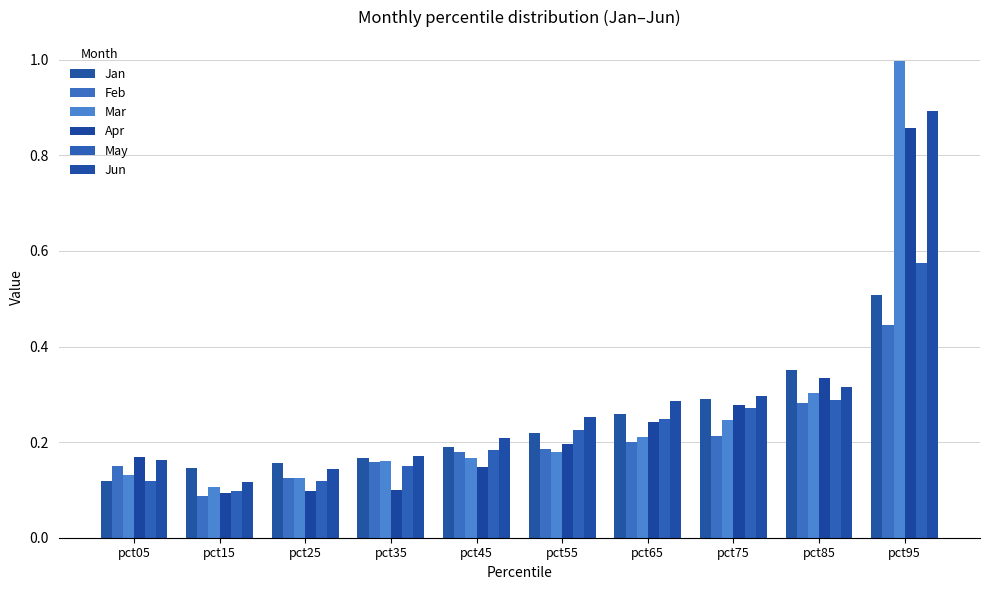

The value of Feb at pct55 is 0.1. True or false?

False